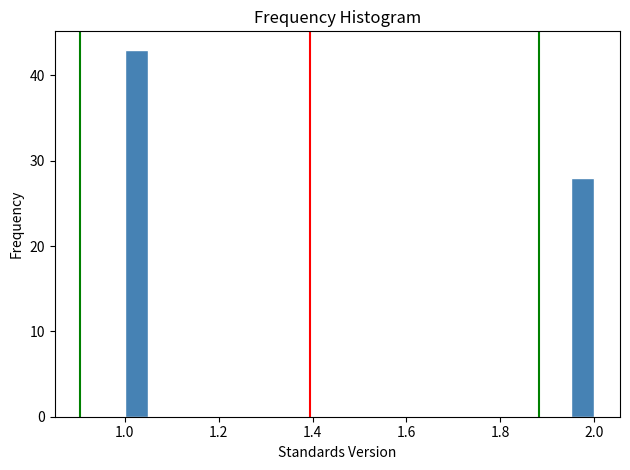

Read against the x-axis, roughly where is the centre of the tallest bar?

1.02